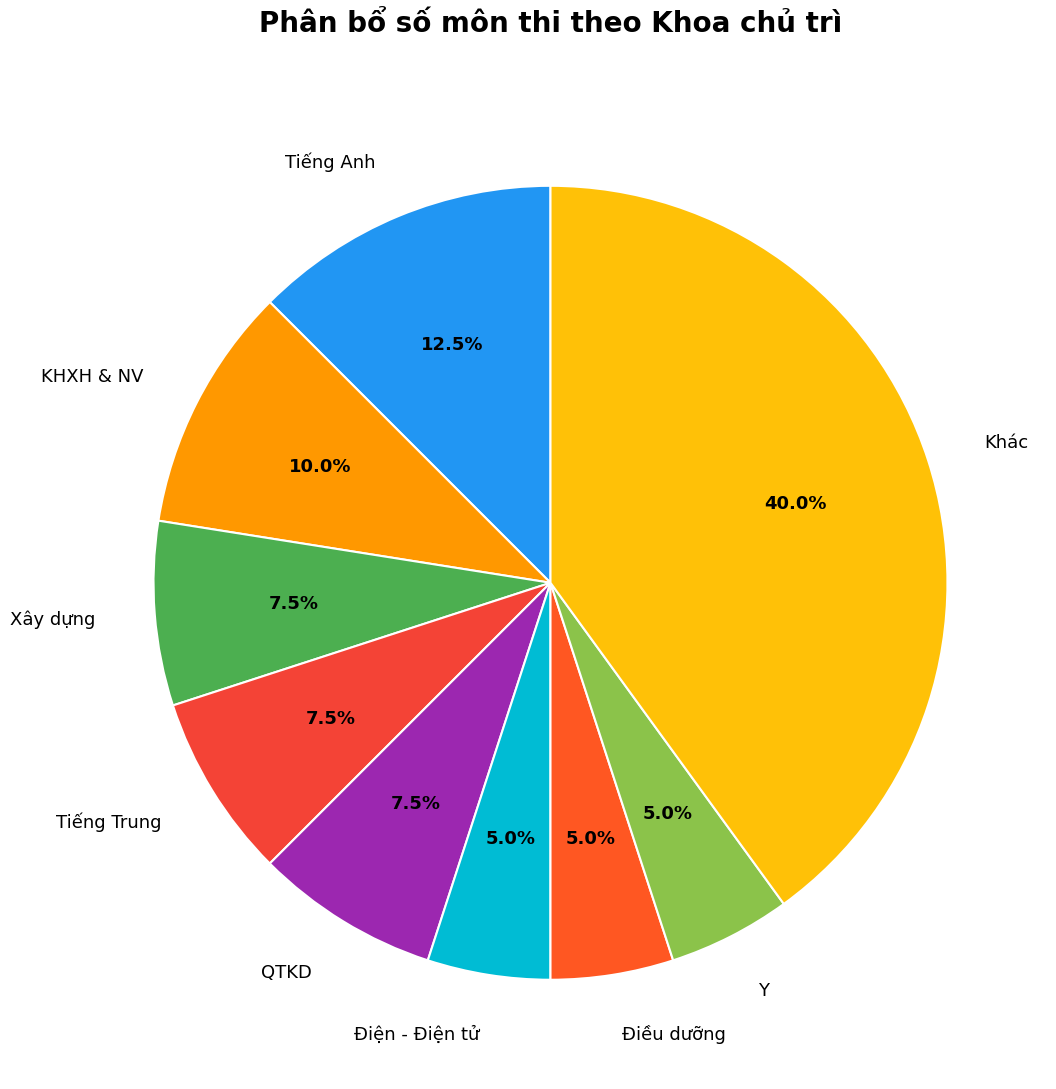

Between Tiếng Anh and Điện - Điện tử, which is larger?

Tiếng Anh